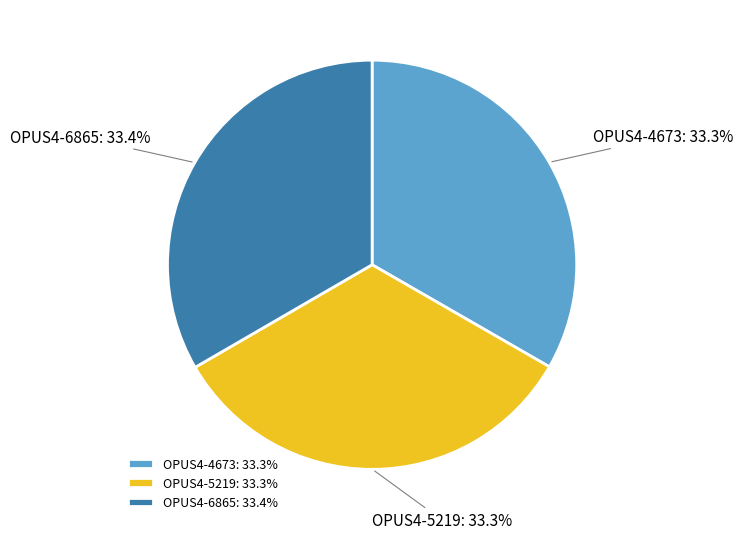

Does OPUS4-6865 represent more than half of the total?

No